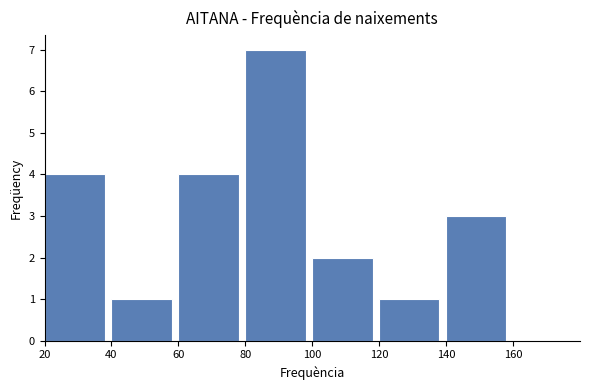

Reading left to right, transcribe this chart: for each bar, give the range it covers on the x-axis and its height. The values are not printed on the chart, so give them approximately, as read against the axis.

20 to 40: 4
40 to 60: 1
60 to 80: 4
80 to 100: 7
100 to 120: 2
120 to 140: 1
140 to 160: 3